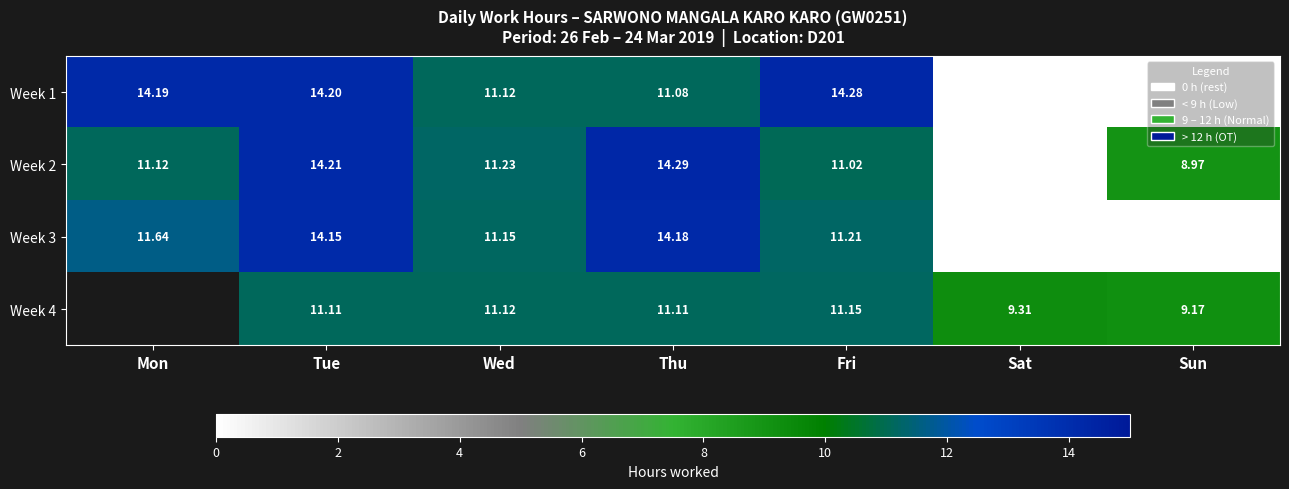

Is the value of Week 4 at Sat greater than the value of Week 3 at Wed?

No